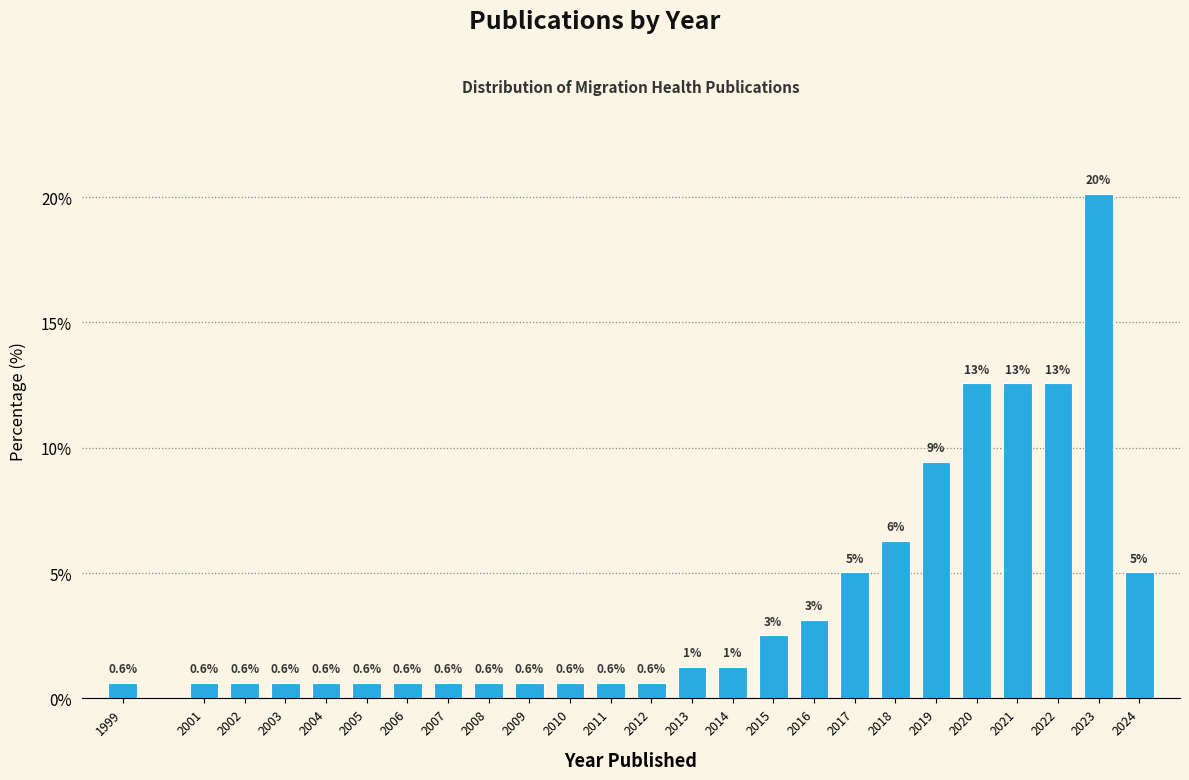

Is it true that the value at 2016 is 1.9?

False